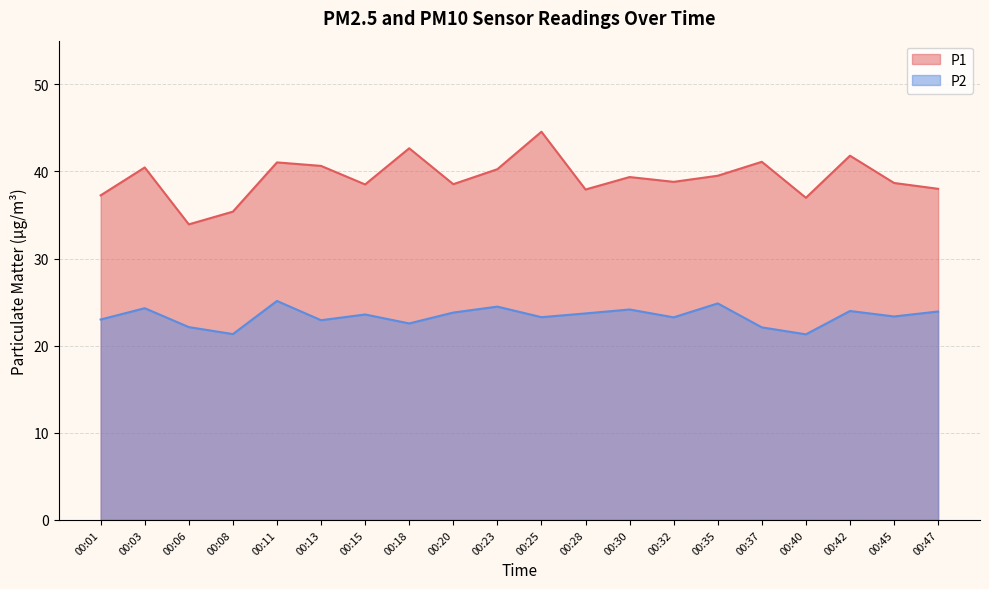

Is the value of P1 at 00:13 greater than the value of P2 at 00:45?

Yes